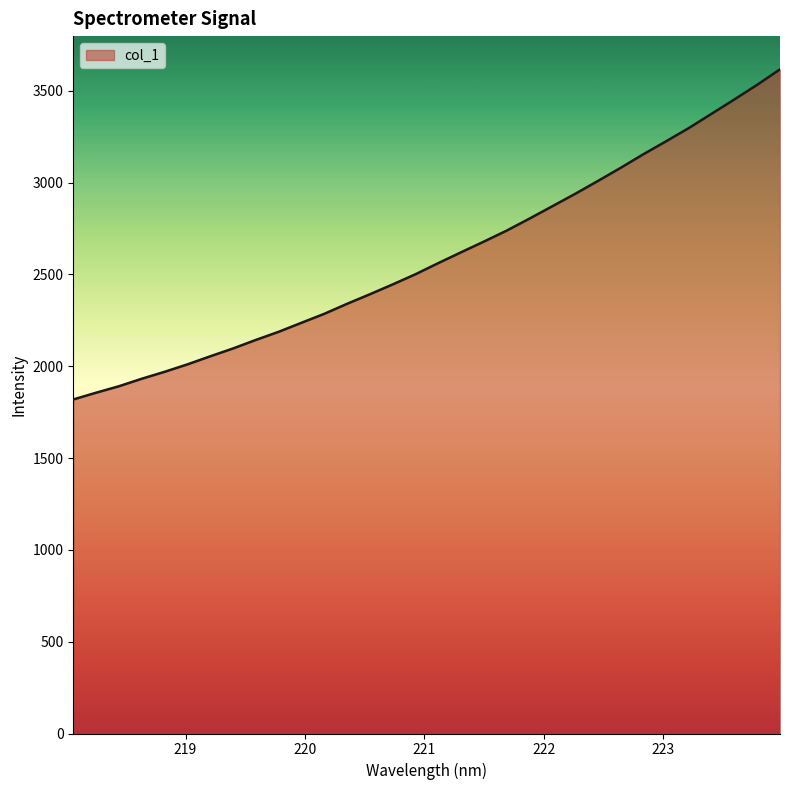

What is the difference between the maximum and minimum values?

1797.8